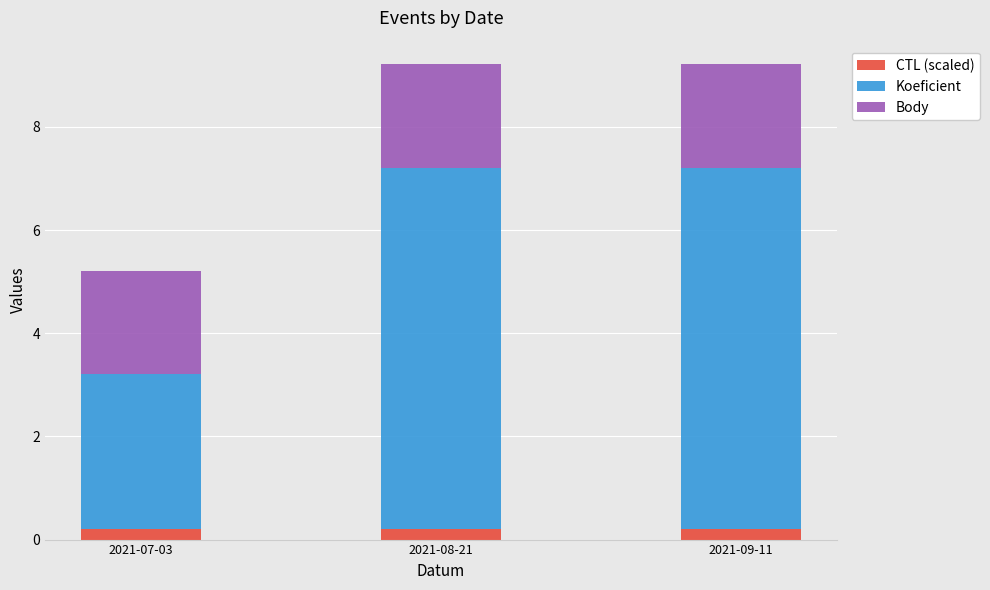

How many CTL (scaled) values are between 0 and 1?

3